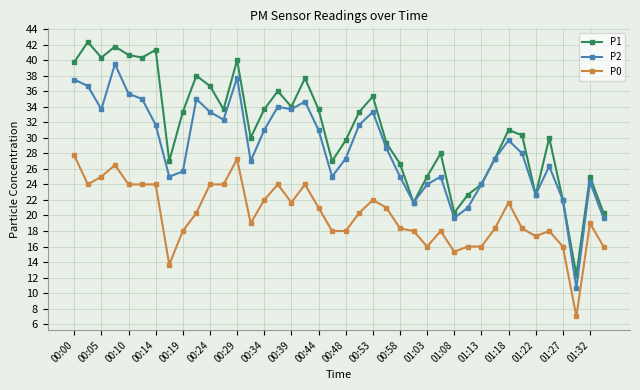

How many distinct data groups are displayed?

3